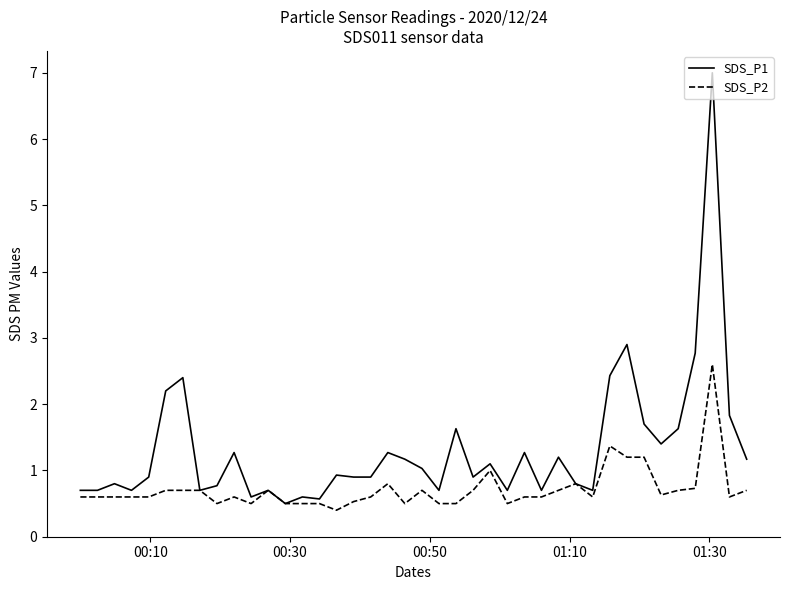

What is the lowest value of the SDS_P1 series?

0.5